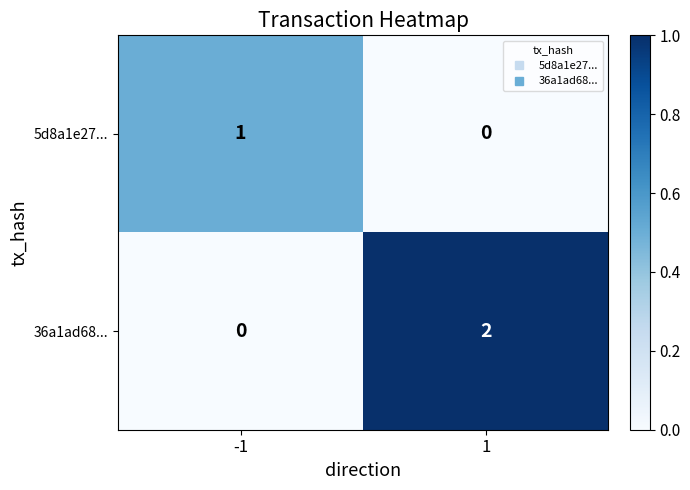

Which series has the largest range (max minus min)?

36a1ad68...